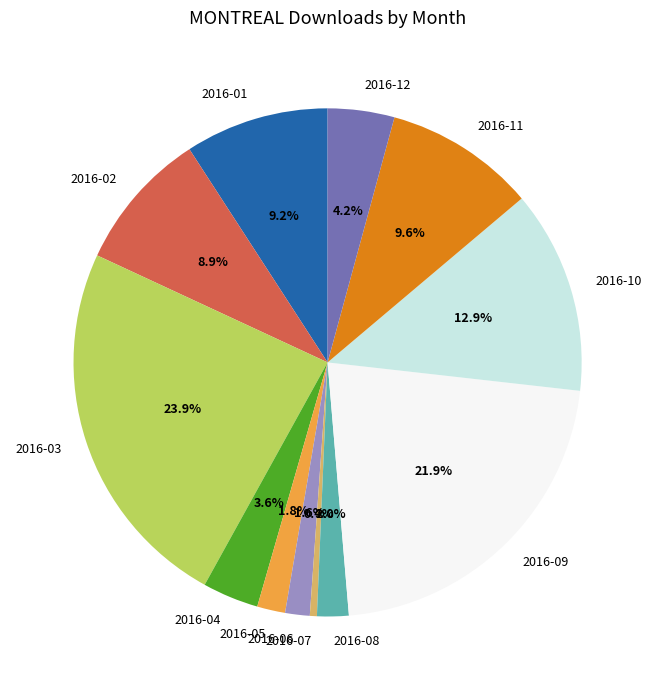

What portion of the pie excludes 2016-08?

98.0%